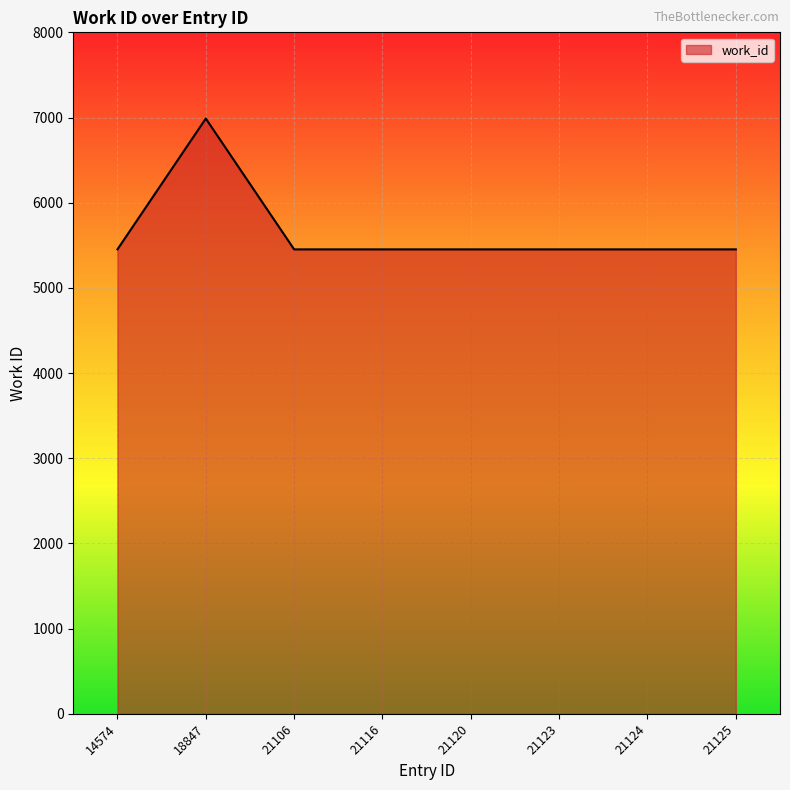

Where is the first local maximum?

18847